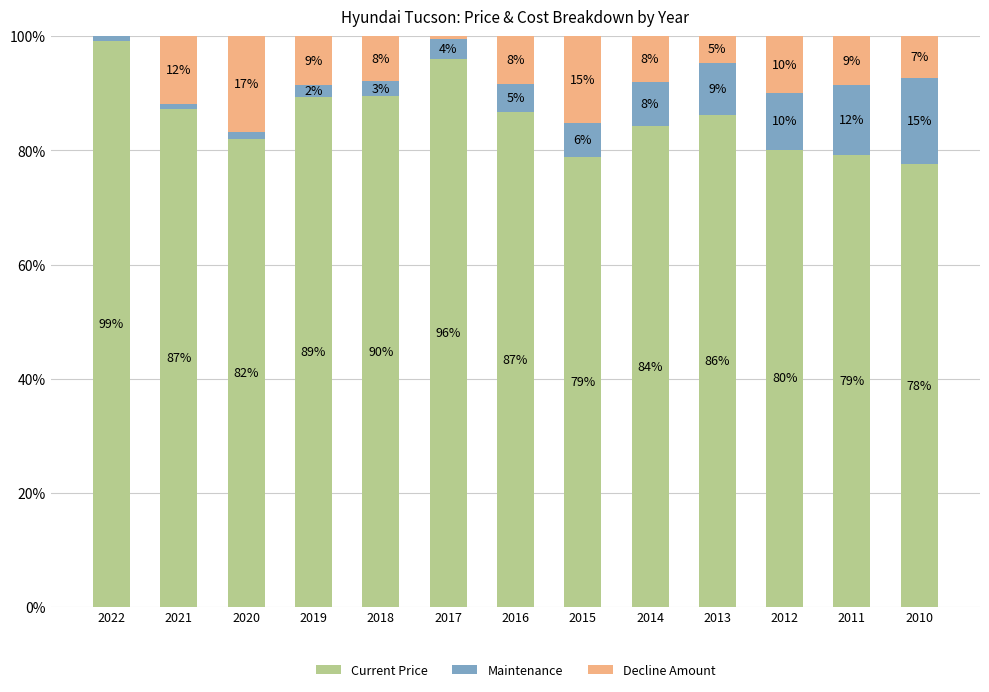

What are all the series names shown in the legend?

Current Price, Maintenance, Decline Amount